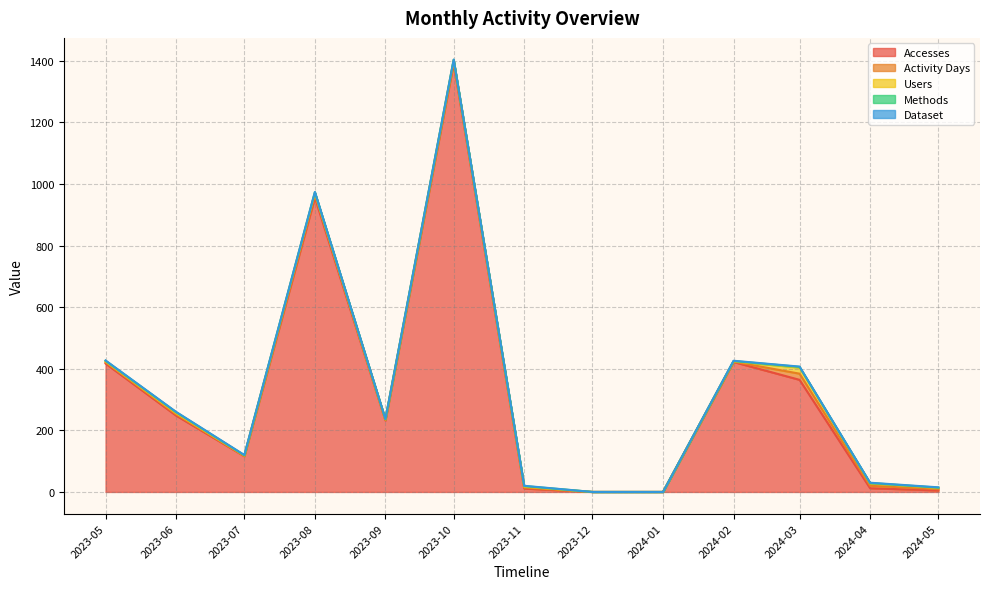

In Accesses, how many points are lower than both neighbors (excluding endpoints)?

2